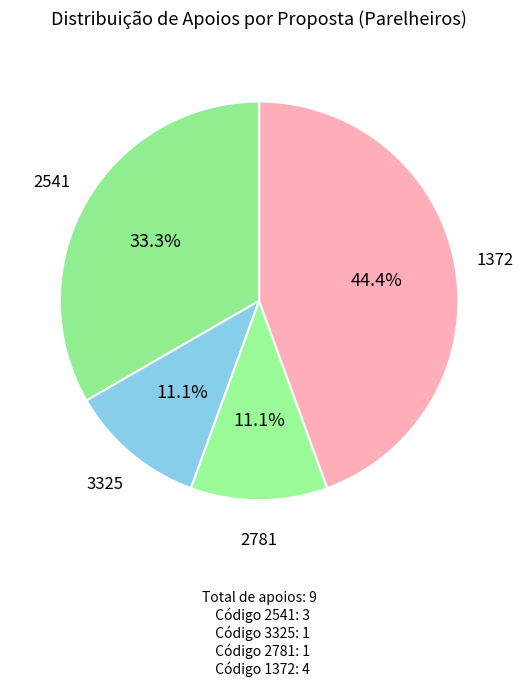

What is the ratio of the value at 2541 to the value at 3325?

3.0